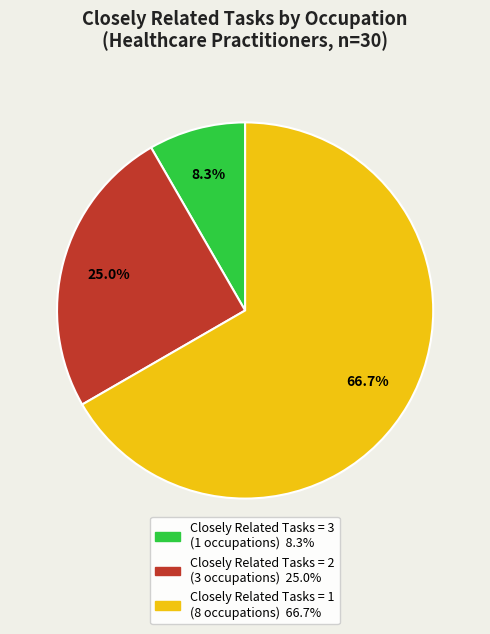

Is there any slice that represents more than half of the pie?

Yes